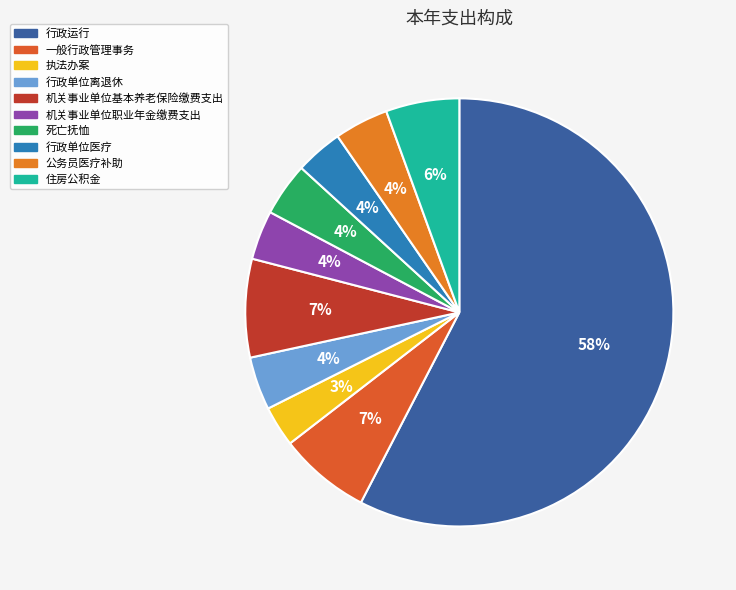

Does 行政运行 represent more than half of the total?

Yes